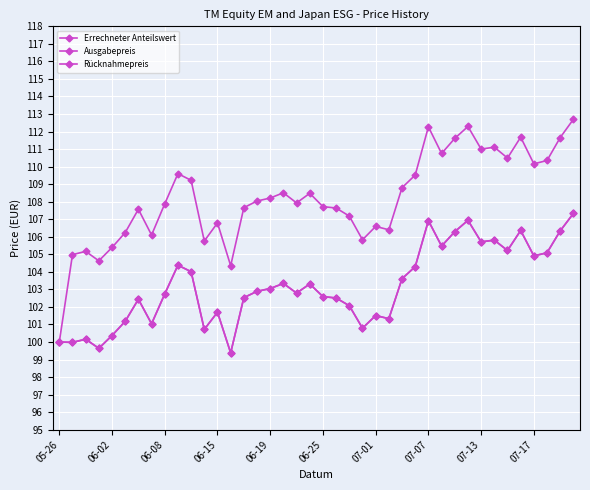

How many lines are shown in the chart?

3